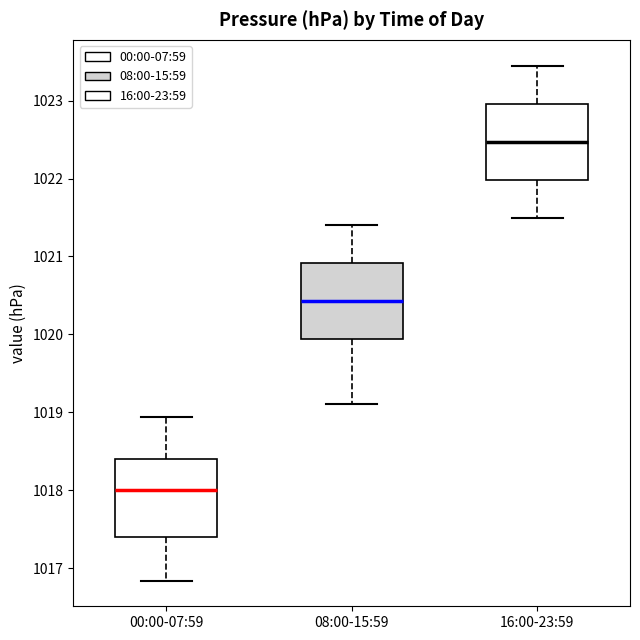

Where does the upper whisker of the box for 08:00-15:59 end on the y-axis? The values are not printed on the chart, so give them approximately, as read against the axis.

1021.4